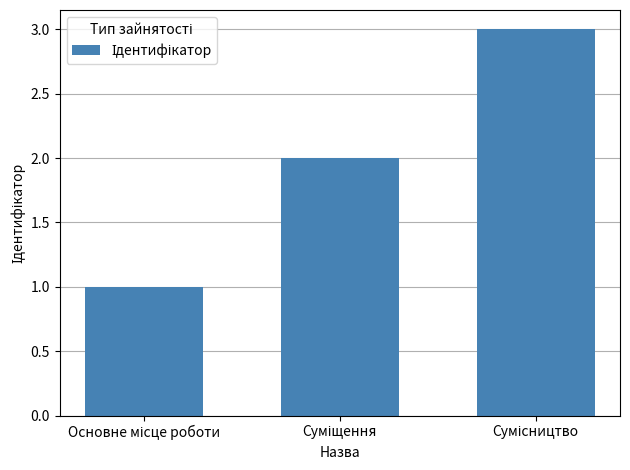

What is the sum of all values?

6